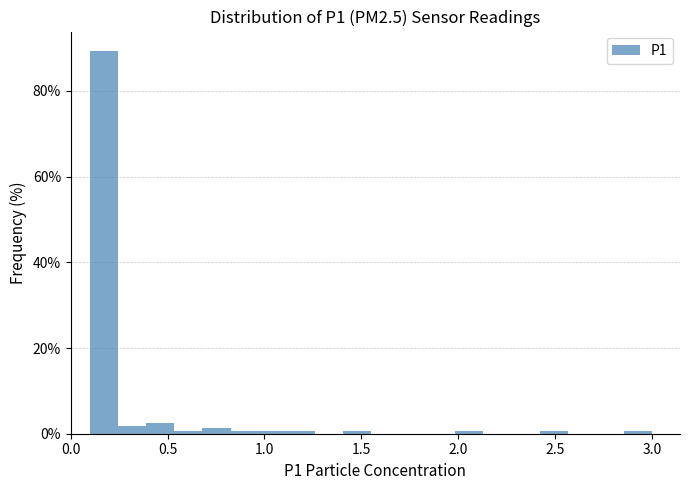

Around what value on the x-axis is the tallest bar? Give the approximate position of its centre, as read against the axis.

0.15